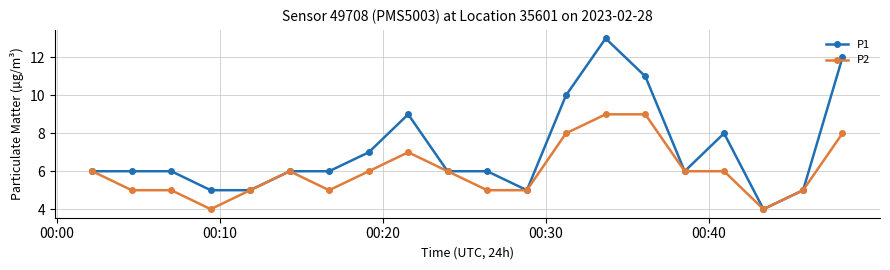

Does the chart have visible grid lines?

Yes